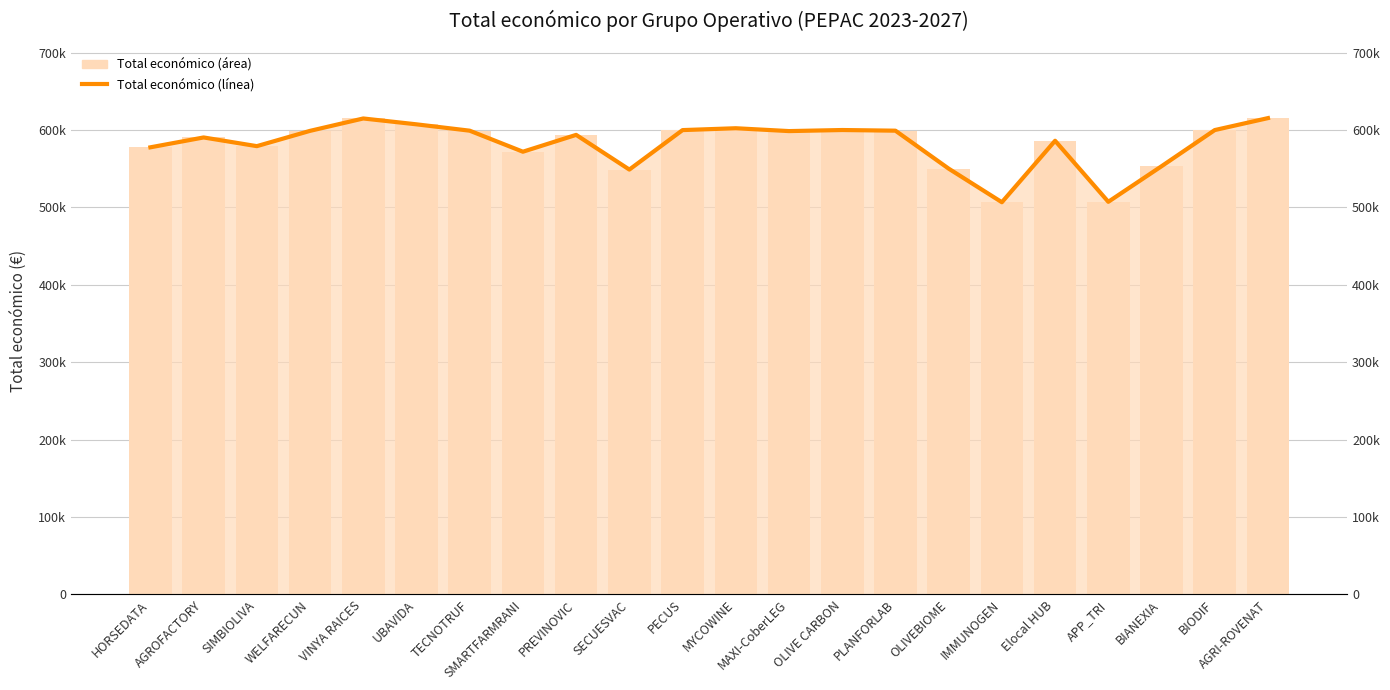

What is the sum of the values at TECNOTRUF and WELFARECUN?

1198040.0